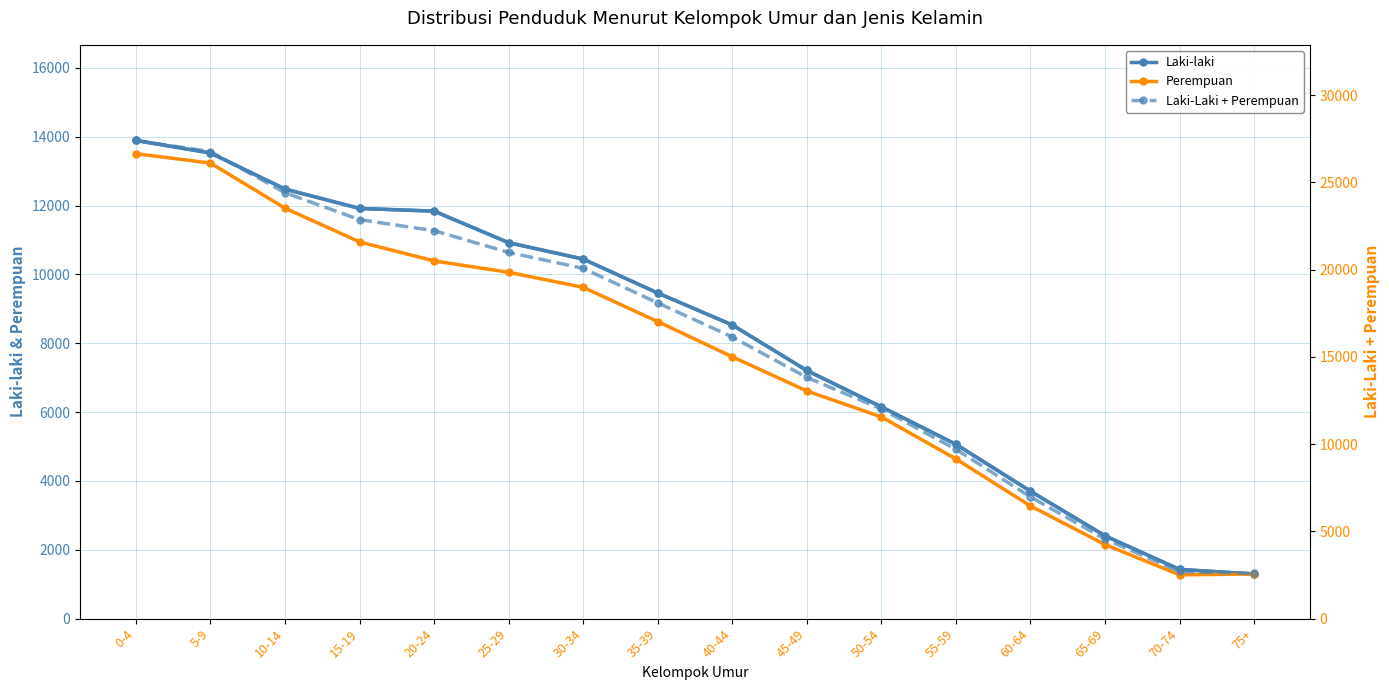

True or false: Laki-laki has more than 2 interior local peaks.

False